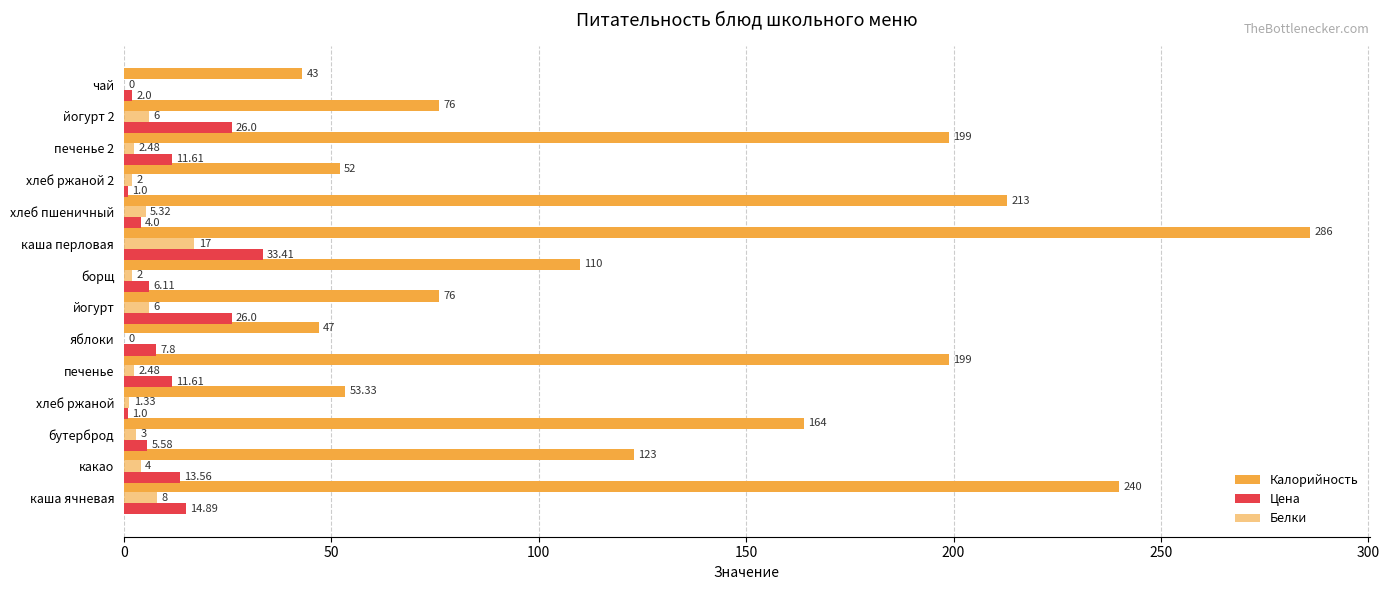

Reading left to right, extract all data points from this chart.

Калорийность: 240.0	123.0	164.0	53.3	199.0	47.0	76.0	110.0	286.0	213.0	52.0	199.0	76.0	43.0
Цена: 14.9	13.6	5.6	1.0	11.6	7.8	26.0	6.1	33.4	4.0	1.0	11.6	26.0	2.0
Белки: 8.0	4.0	3.0	1.3	2.5	0.0	6.0	2.0	17.0	5.3	2.0	2.5	6.0	0.0